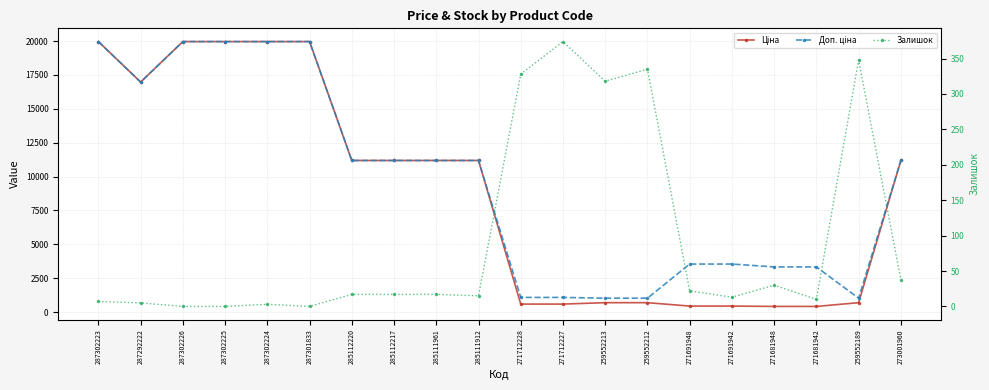

At which label is Залишок closest to 187?

259552213